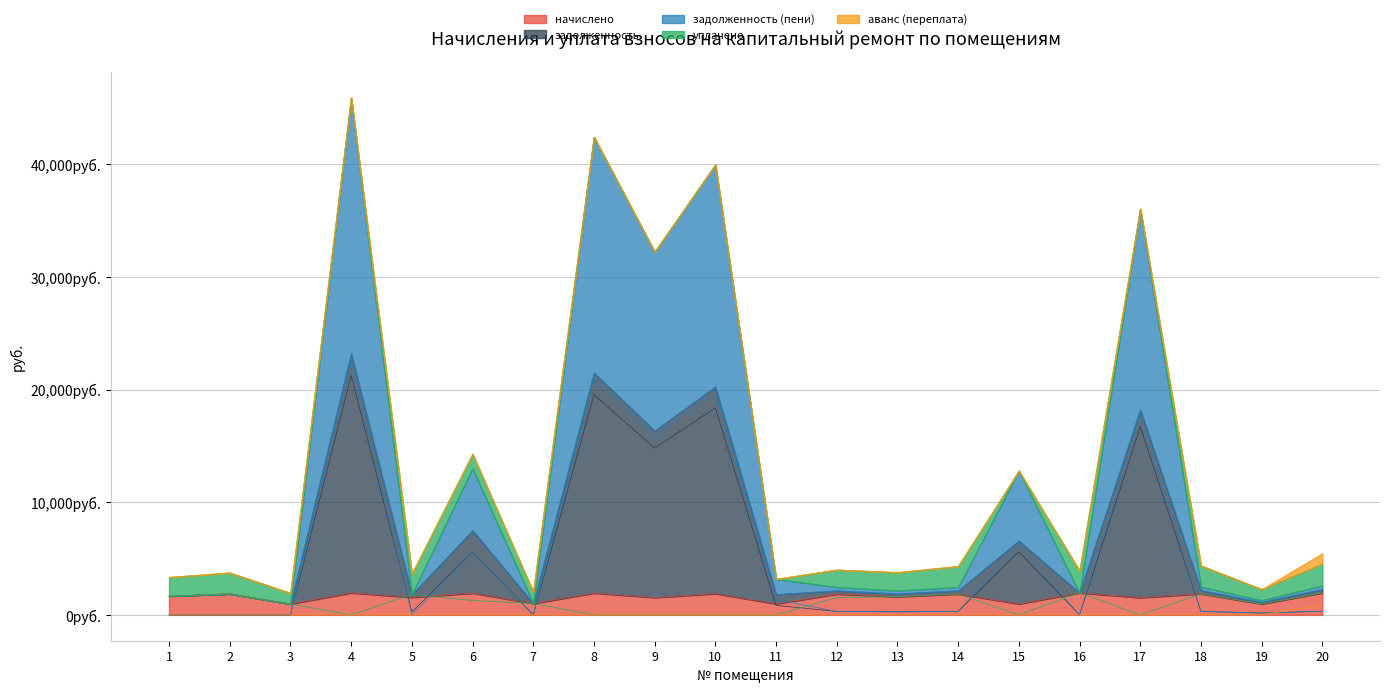

Which series changed the most between 5 and 19?

уплачено